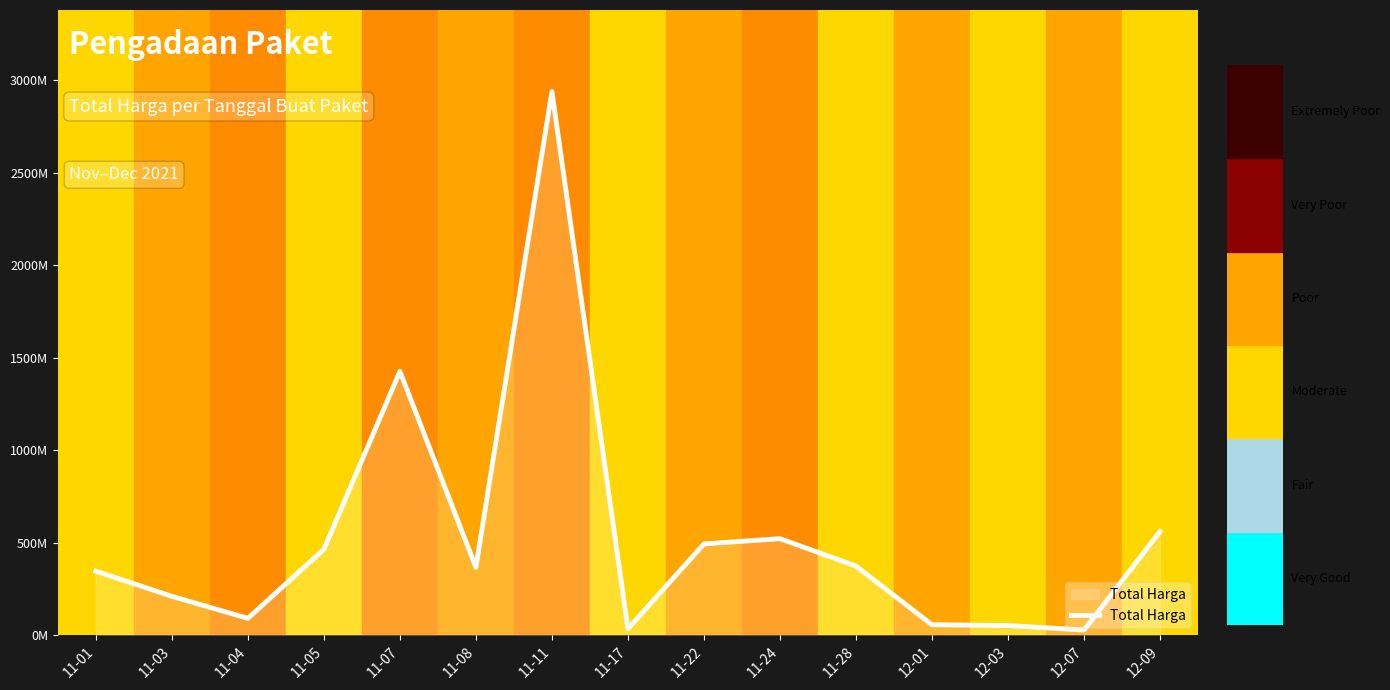

Which label corresponds to the largest value in the chart?

11-11